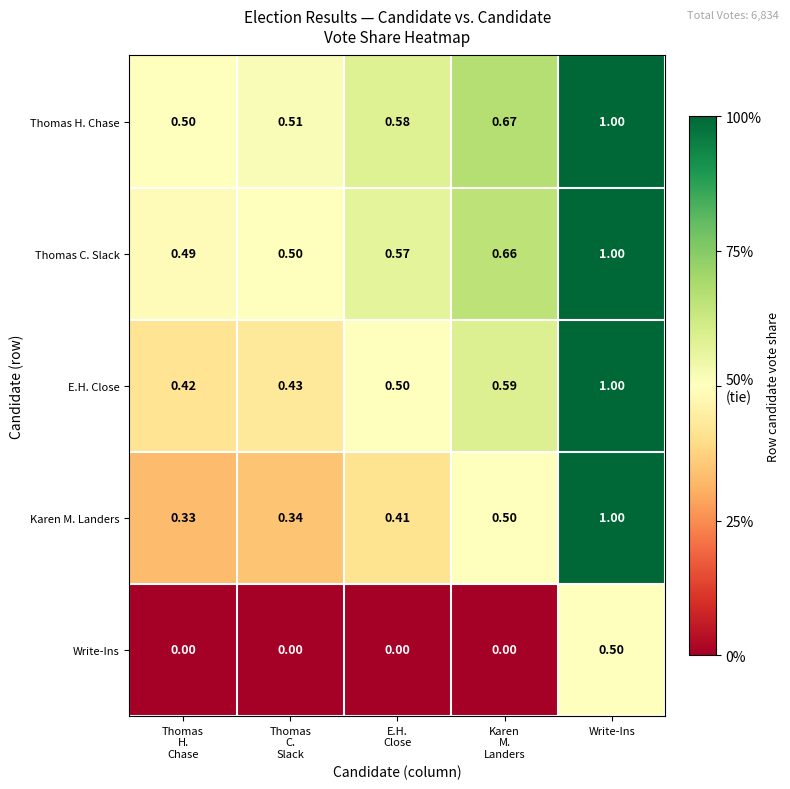

Which series has the largest range (max minus min)?

Karen M. Landers